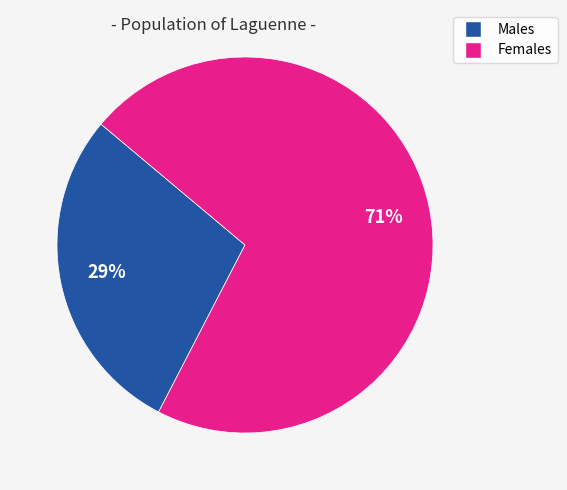

To the nearest percent, what is the average slice percentage?

50%